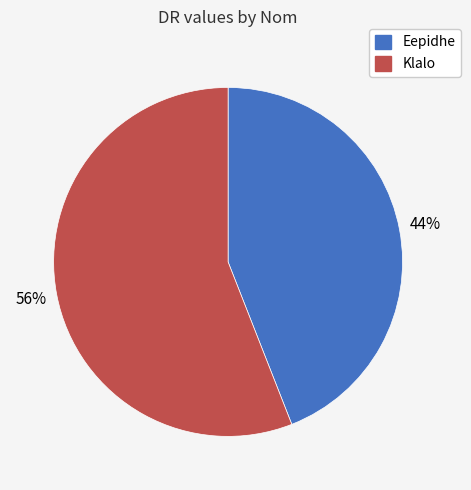

How many slices are in this pie chart?

2